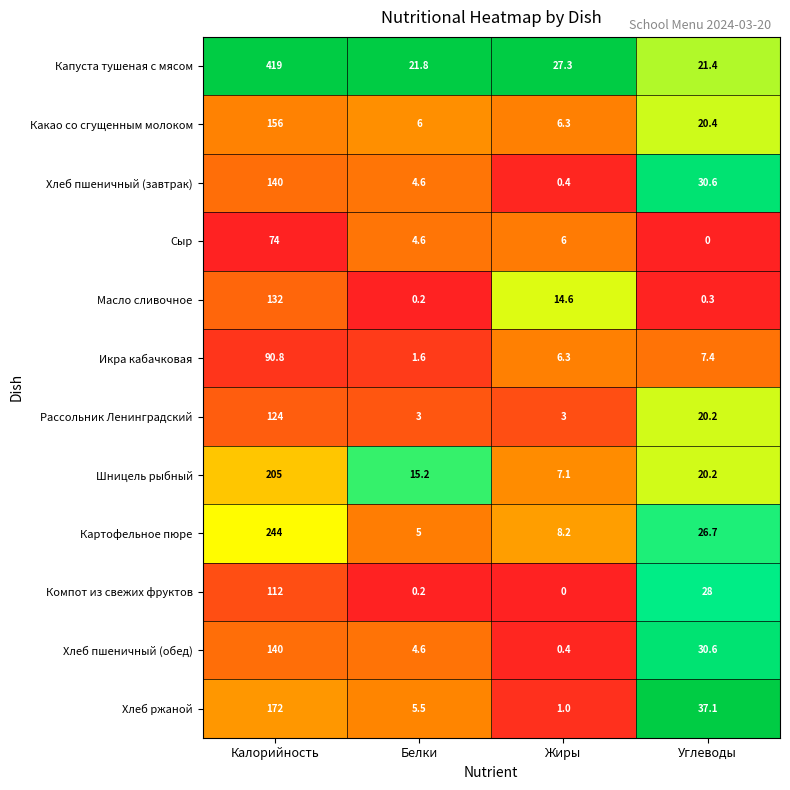

What is the difference between the maximum and minimum values in the Шницель рыбный series?

197.9